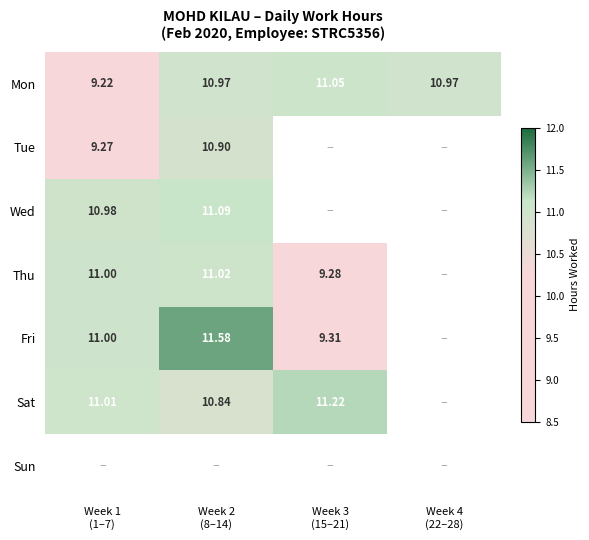

What is the difference between the maximum and minimum values in the Mon series?

1.8